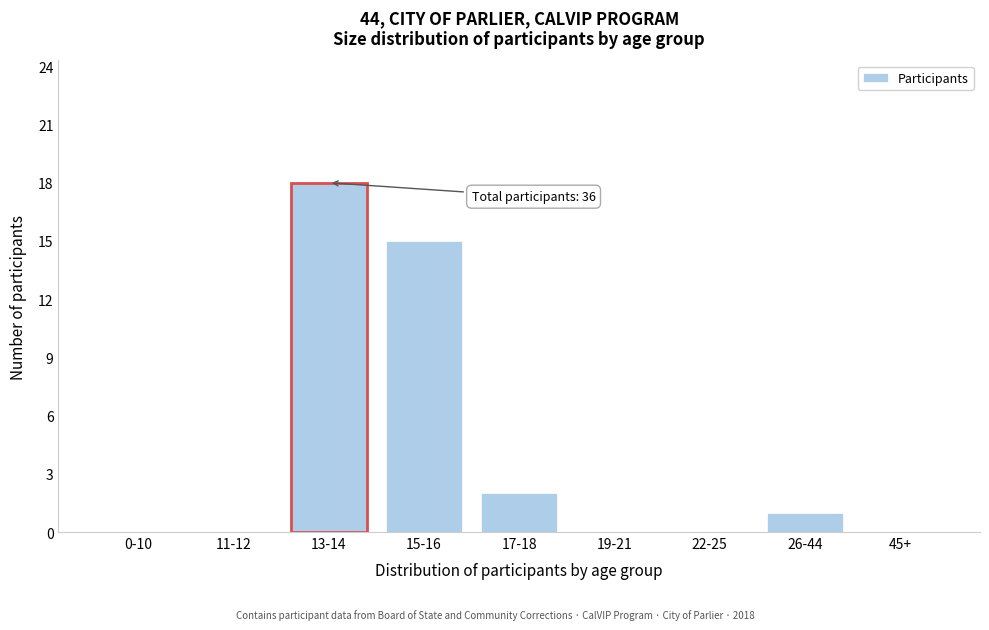

Reading right to left, extract all data points from this chart.

45+=0	26-44=1	22-25=0	19-21=0	17-18=2	15-16=15	13-14=18	11-12=0	0-10=0